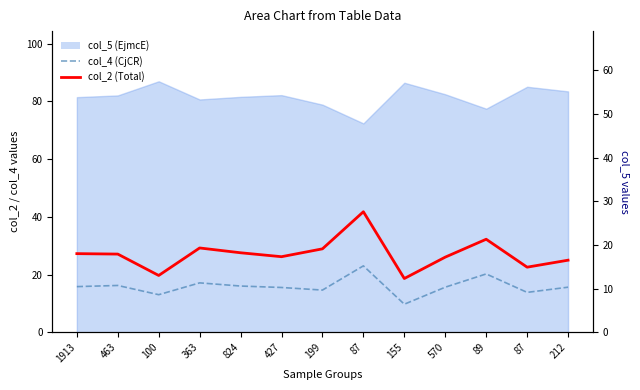

What is the difference between the second highest and minimum values in the col_4 (CjCR) series?

10.5